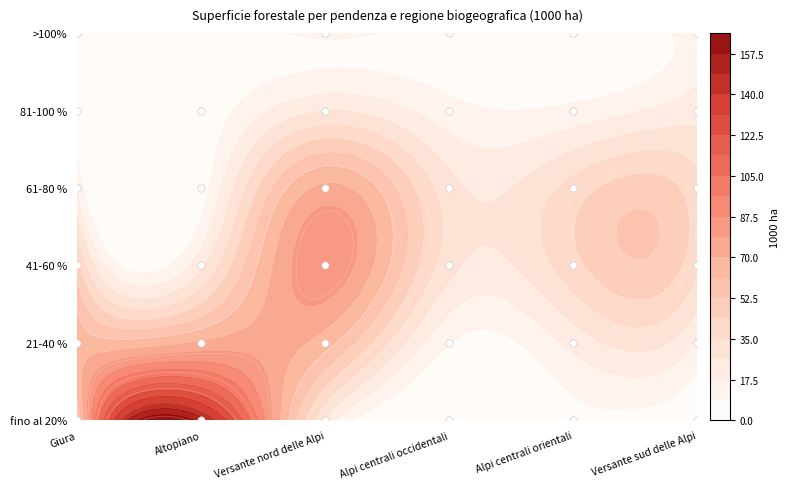

What is the difference between the fino al 20% values at Alpi centrali orientali and Altopiano?

145.0